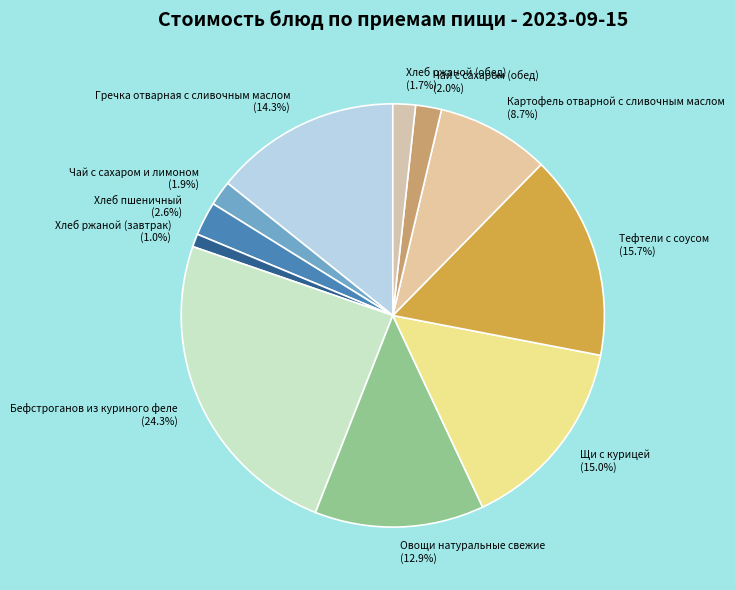

Between Чай с сахаром (обед) and Гречка отварная с сливочным маслом, which is larger?

Гречка отварная с сливочным маслом